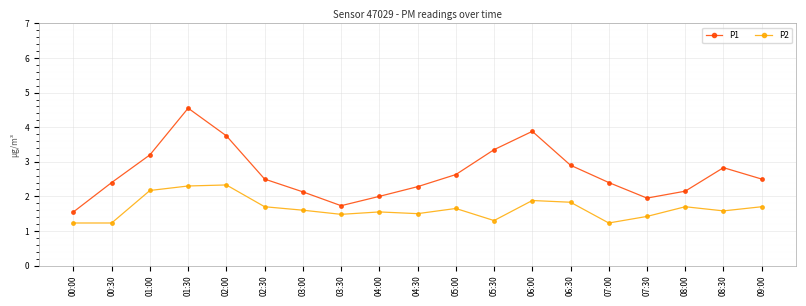

In P1, how many points are higher than both neighbors (excluding endpoints)?

3